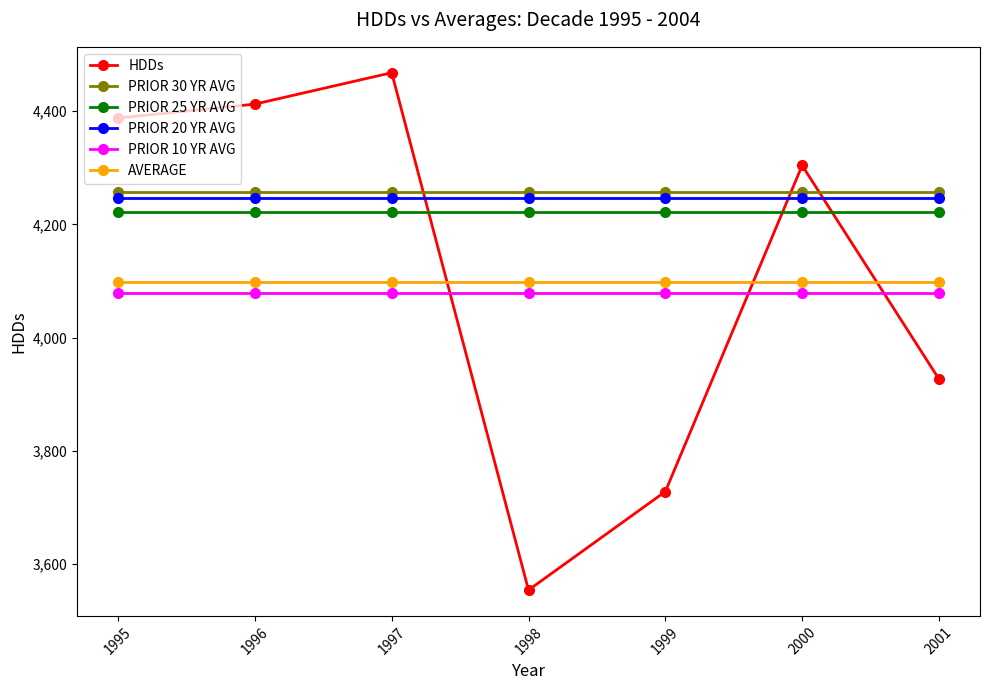

What are all the series names shown in the legend?

HDDs, PRIOR 30 YR AVG, PRIOR 25 YR AVG, PRIOR 20 YR AVG, PRIOR 10 YR AVG, AVERAGE